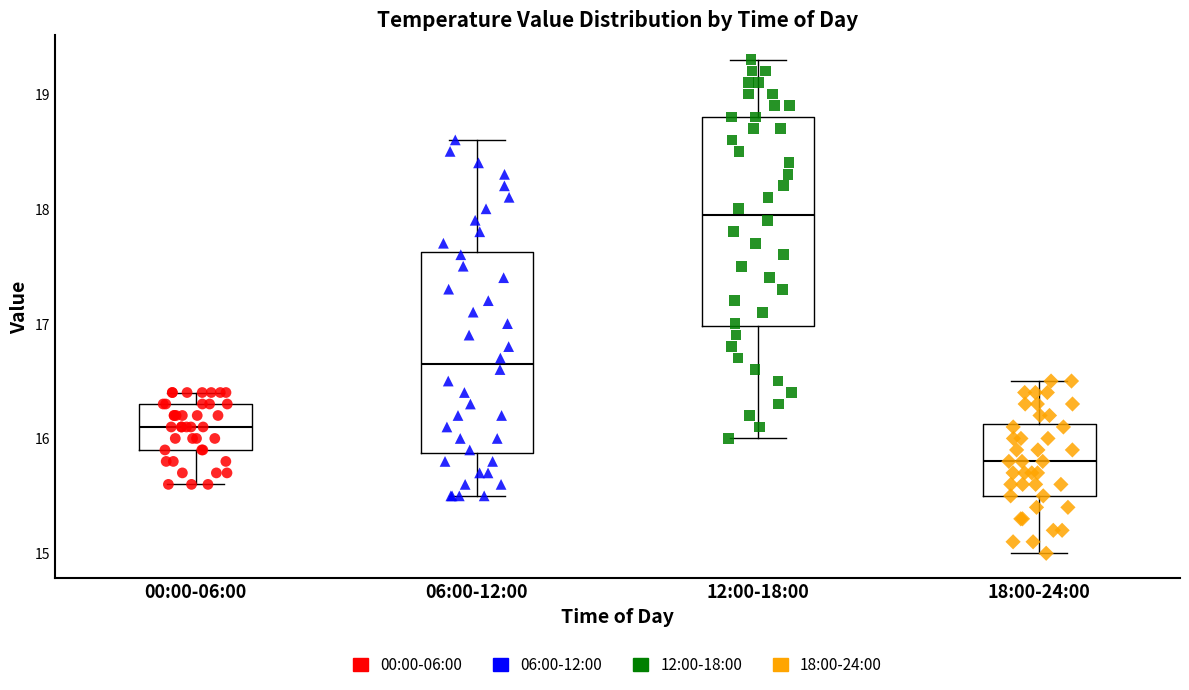

Where does the median line of the box for 06:00-12:00 sit on the y-axis? The values are not printed on the chart, so give them approximately, as read against the axis.

16.7